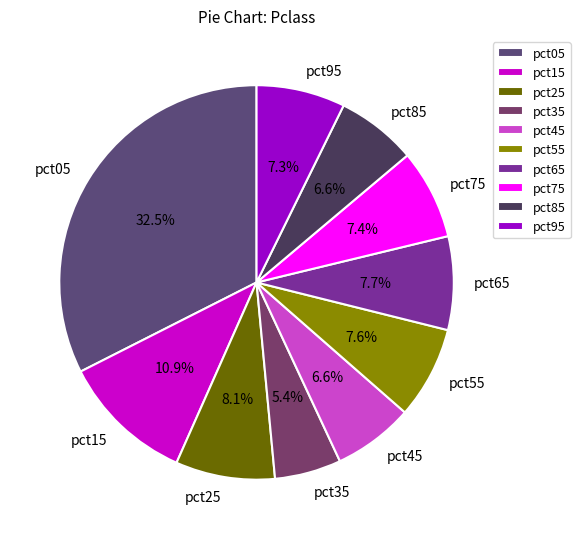

Between pct65 and pct45, which is larger?

pct65